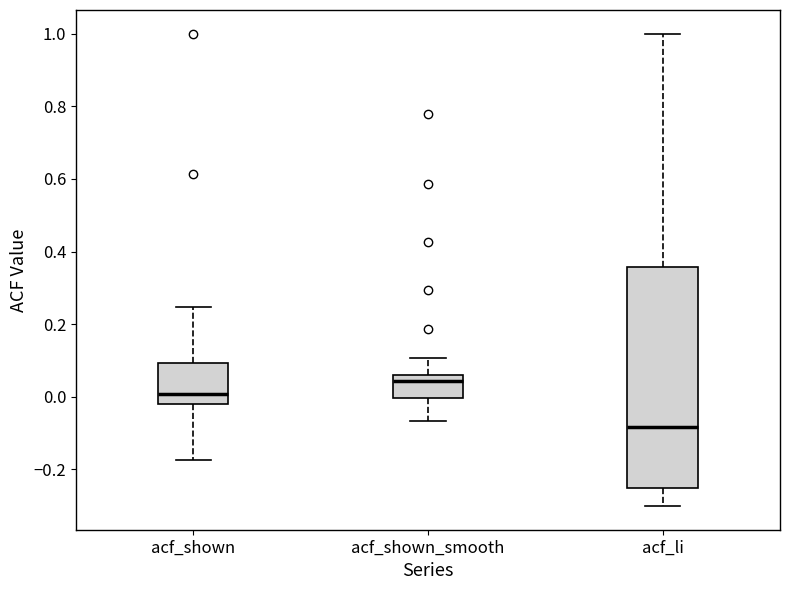

Which box's median line is the highest?

acf_shown_smooth